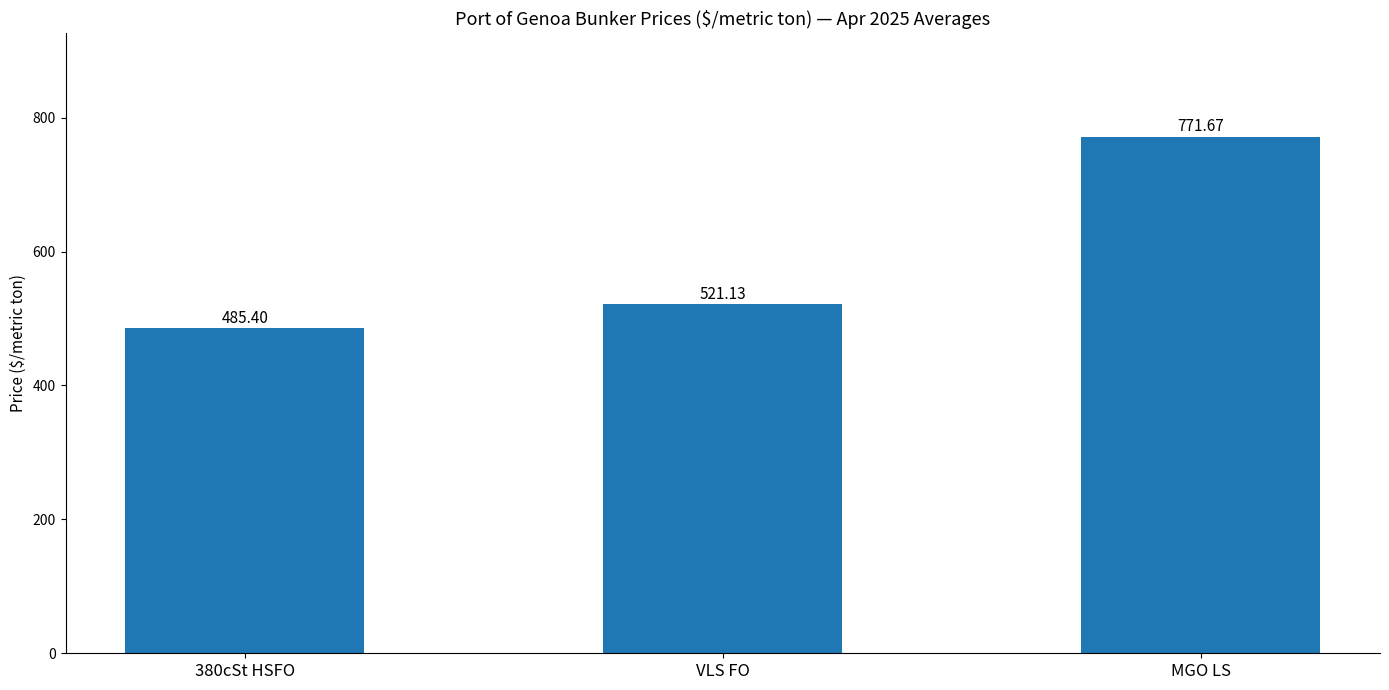

How many data points are above 521?

2